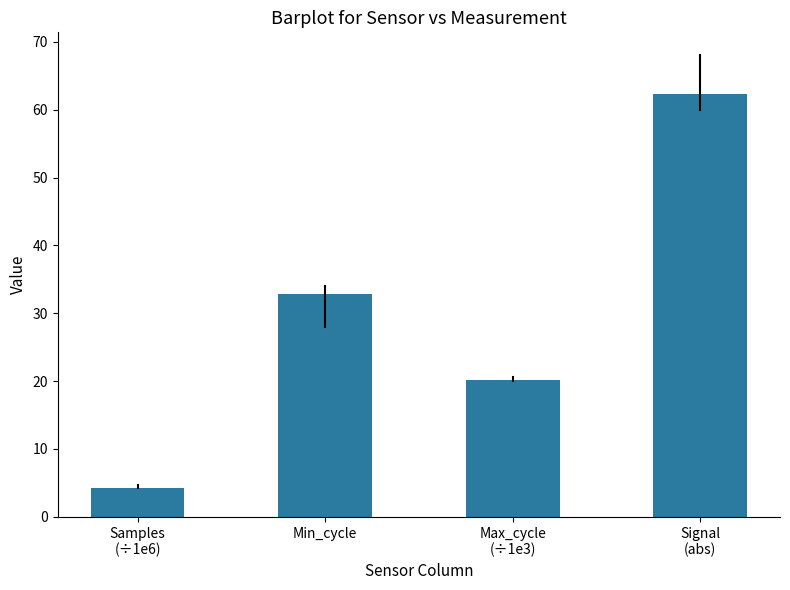

Reading right to left, extract all data points from this chart.

62.3	20.2	32.9	4.3